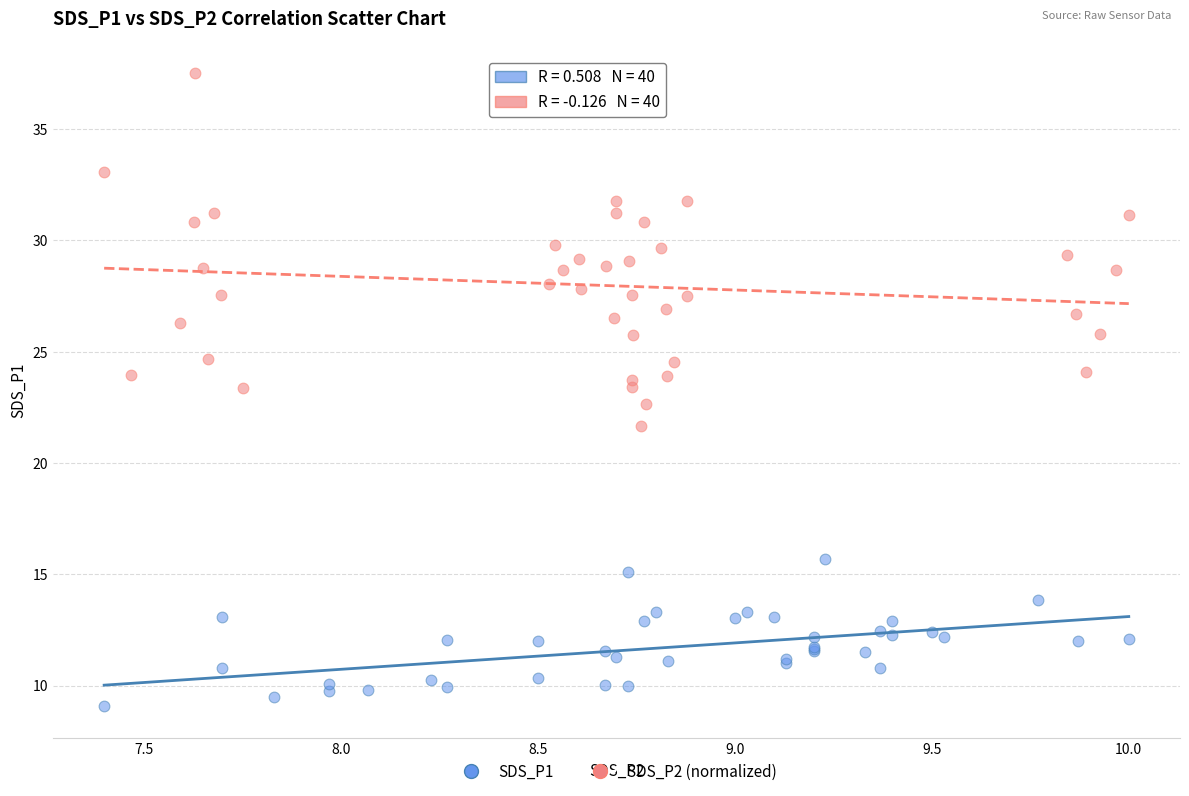

What are all the series names shown in the legend?

SDS_P1, SDS_P2 (normalized)